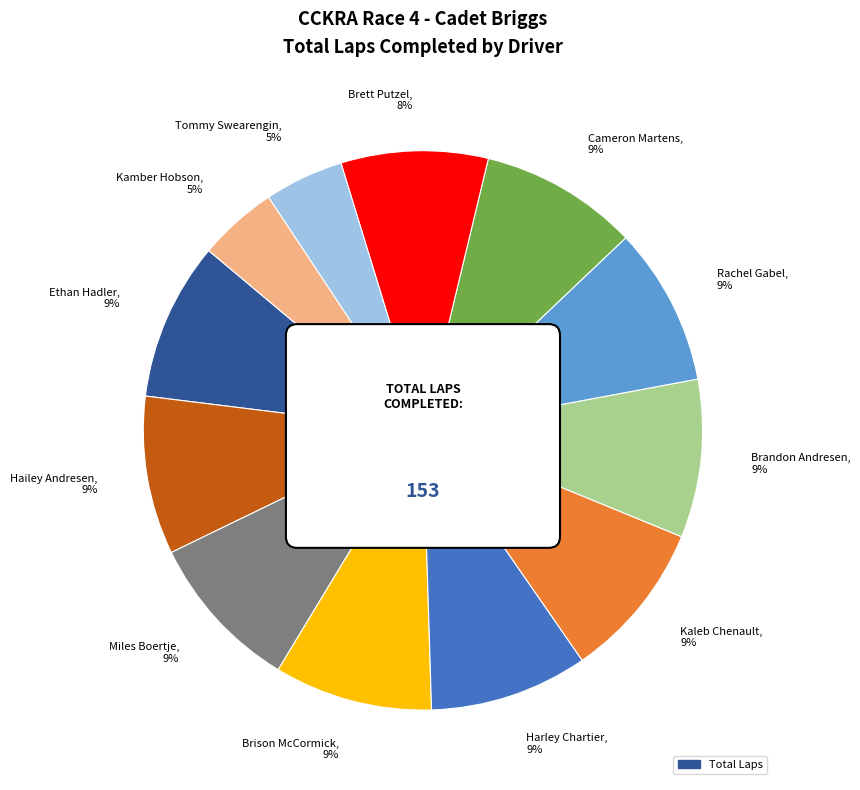

Which category has the smallest portion of the pie?

Tommy Swearengin